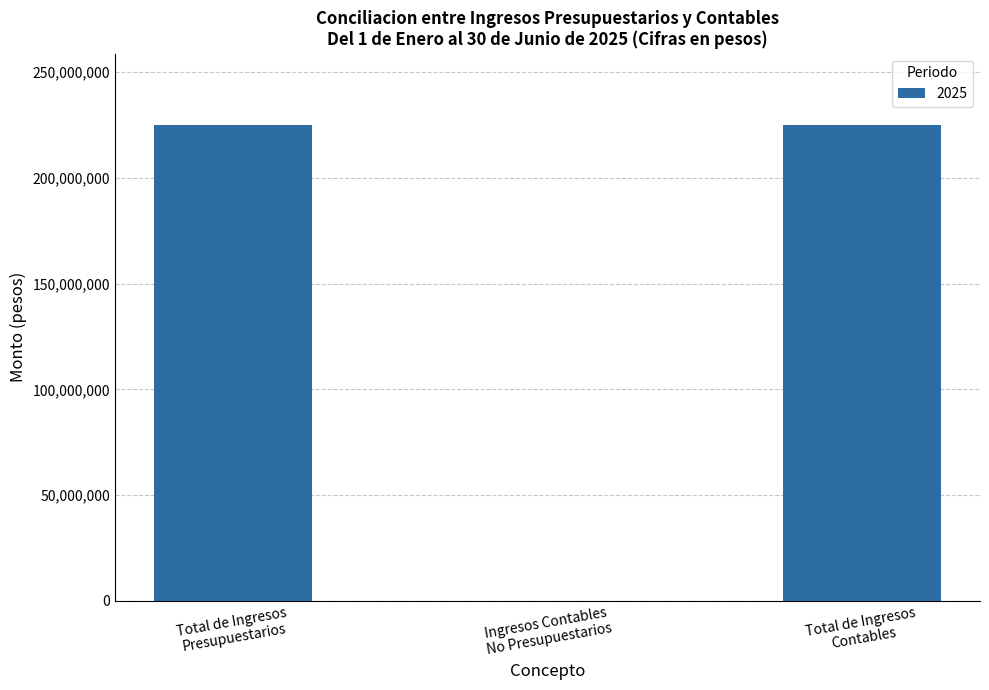

What is the greatest value displayed?

224946554.2